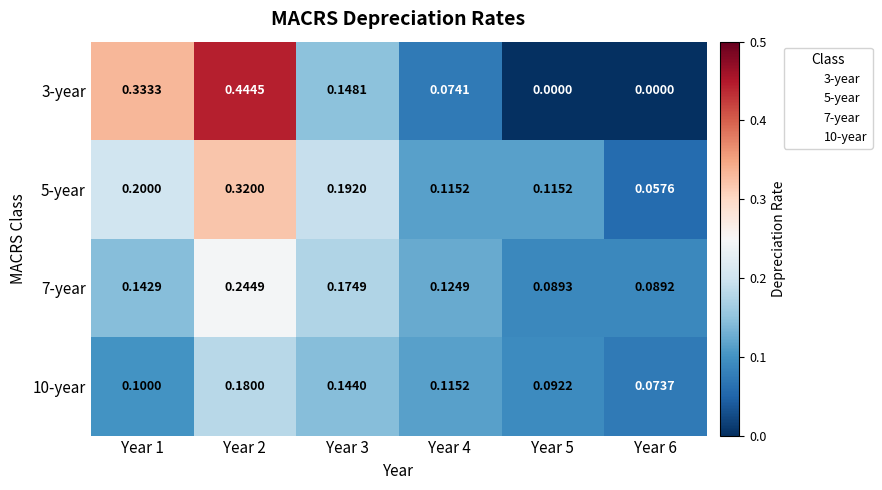

How many data points in 3-year are above 0?

4